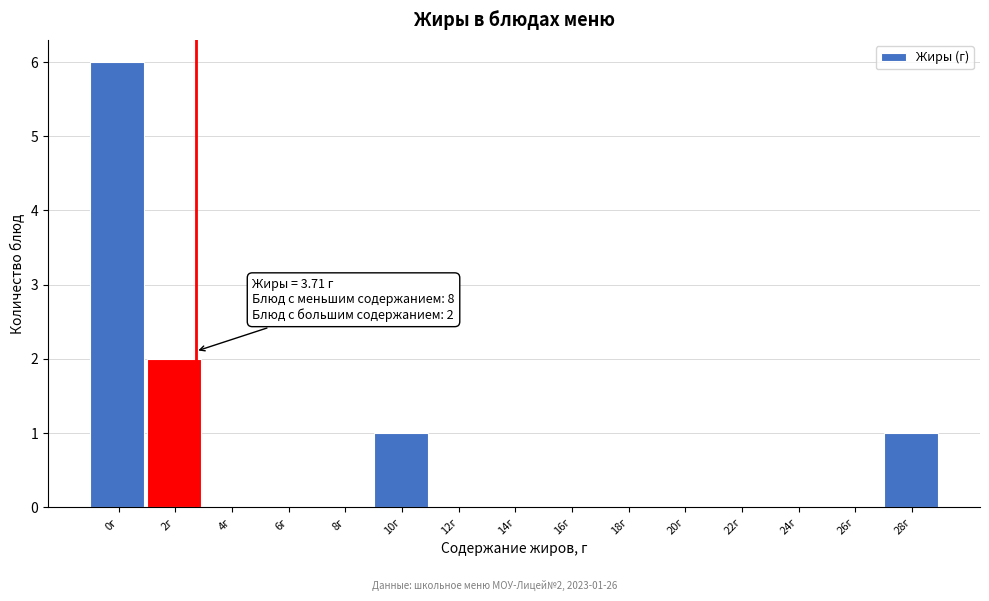

Reading right to left, list all the values displayed in this chart.

28г=1	26г=0	24г=0	22г=0	20г=0	18г=0	16г=0	14г=0	12г=0	10г=1	8г=0	6г=0	4г=0	2г=2	0г=6